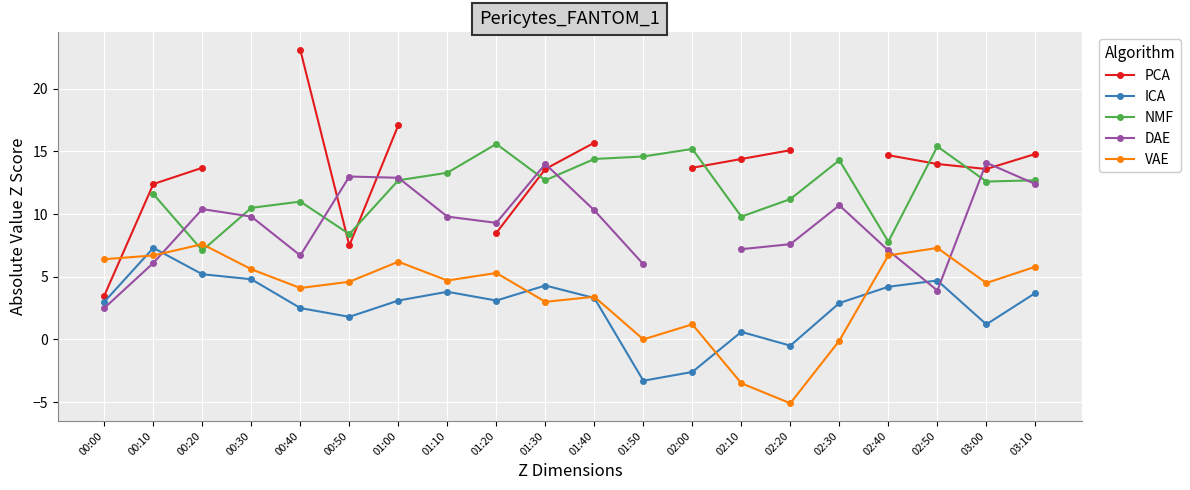

How many lines are shown in the chart?

5